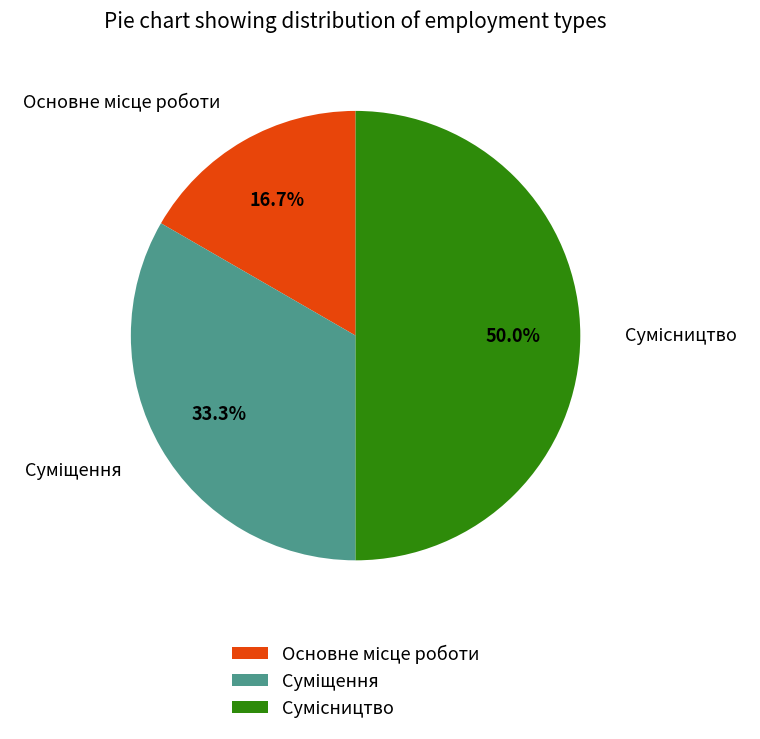

Is it true that Основне місце роботи is 17% of the pie?

True